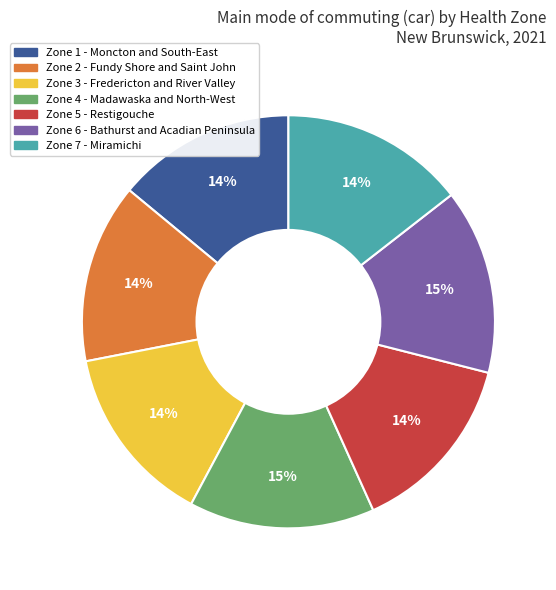

Does any single category account for the majority?

No